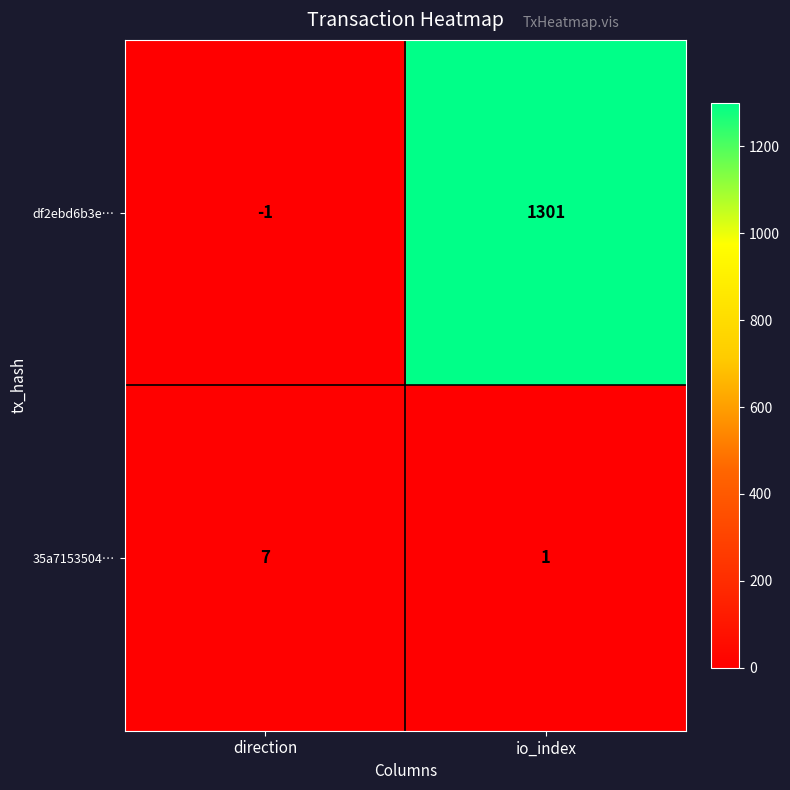

Rank the series by their maximum value, from highest to lowest.

df2ebd6b3e…, 35a7153504…